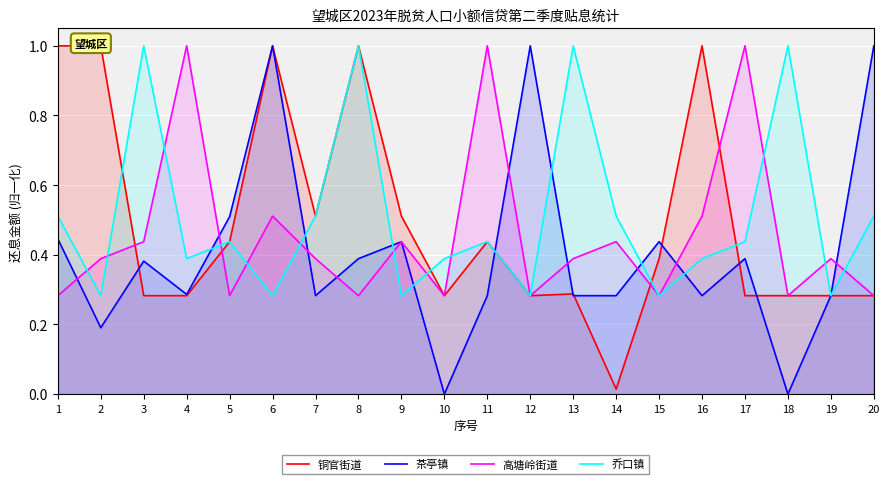

True or false: 高塘岭街道 has a value of 0.5 at 19.

False